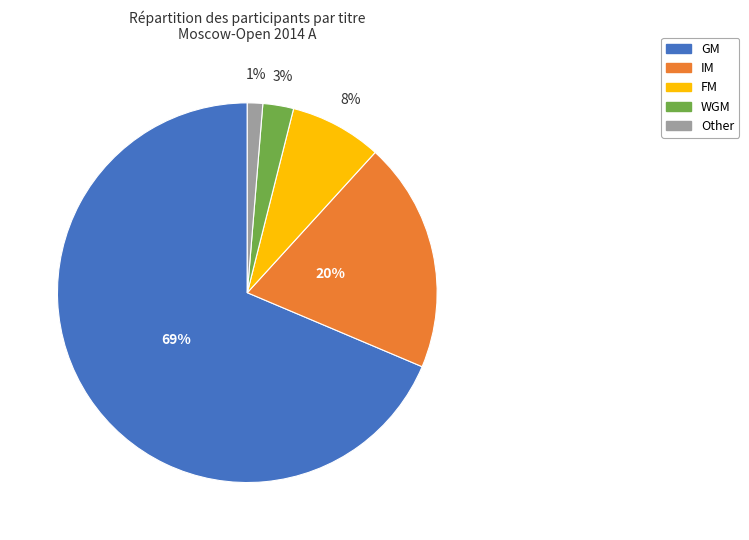

Count the number of slices in the pie.

5